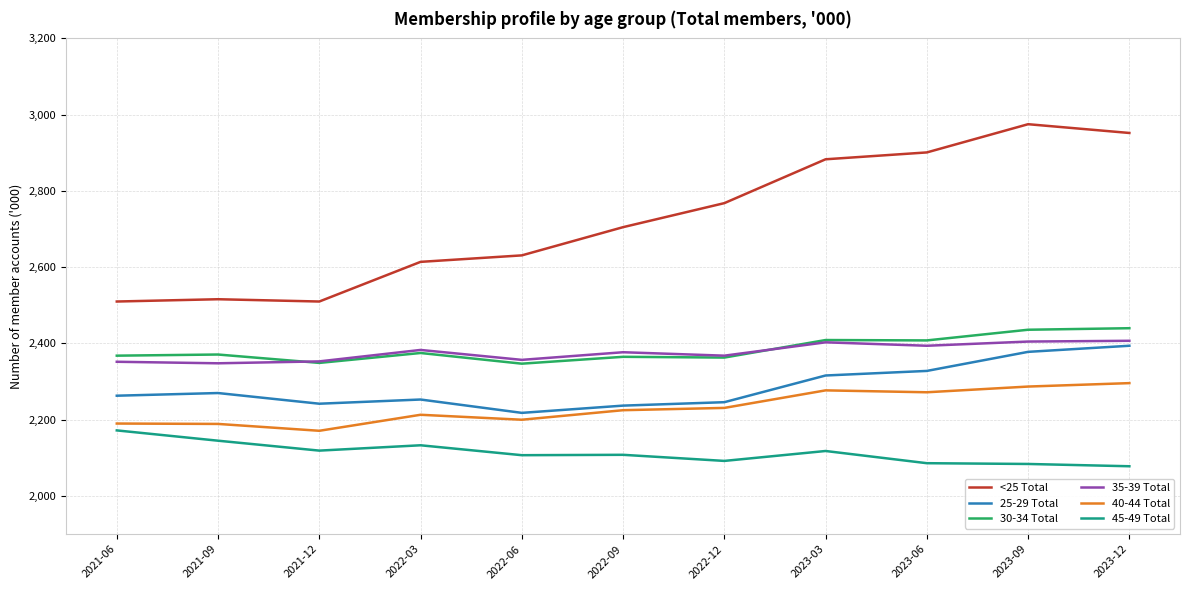

What is the sum of the 25-29 Total values at 2023-12 and 2022-12?

4640